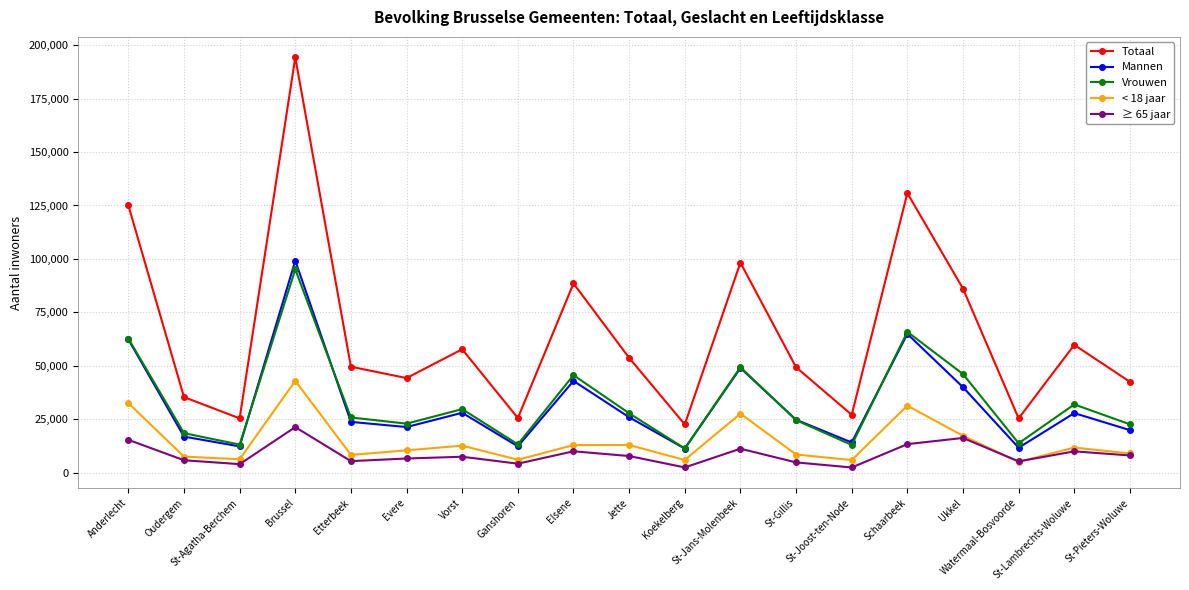

True or false: ≥ 65 jaar and Totaal intersect in this chart.

False